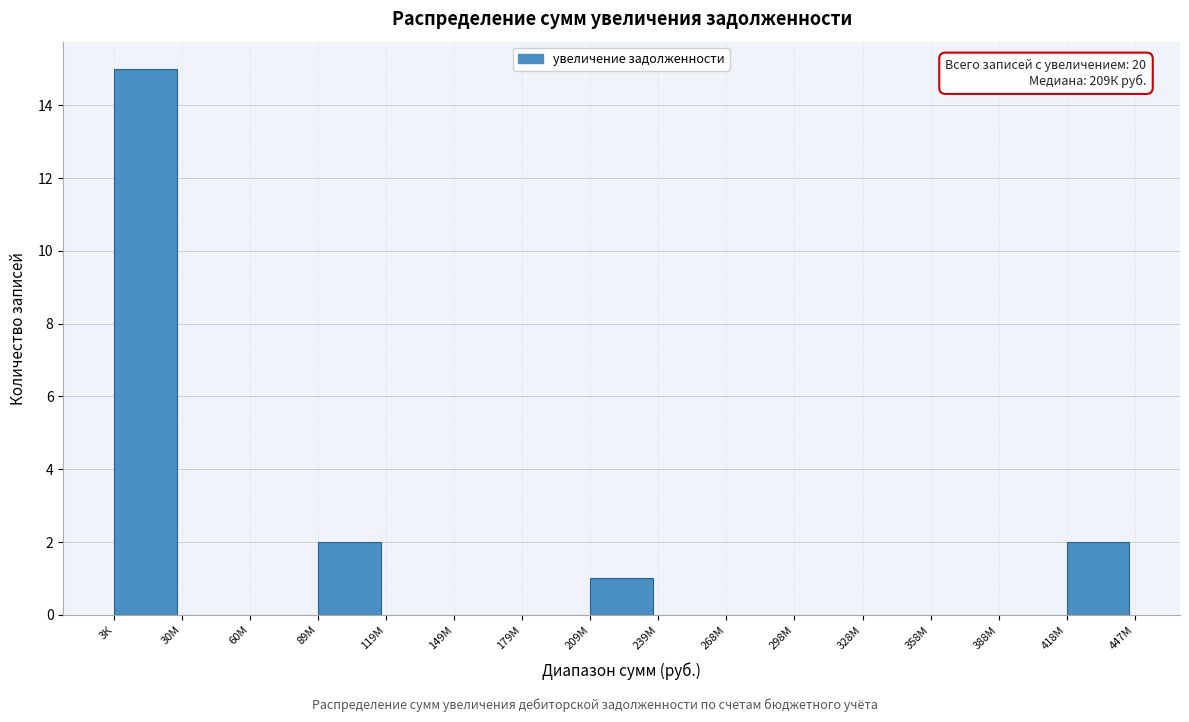

Reading left to right, extract all data points from this chart.

3К=15	30М=0	60М=0	89М=2	119М=0	149М=0	179М=0	209М=1	239М=0	268М=0	298М=0	328М=0	358М=0	388М=0	418М=2